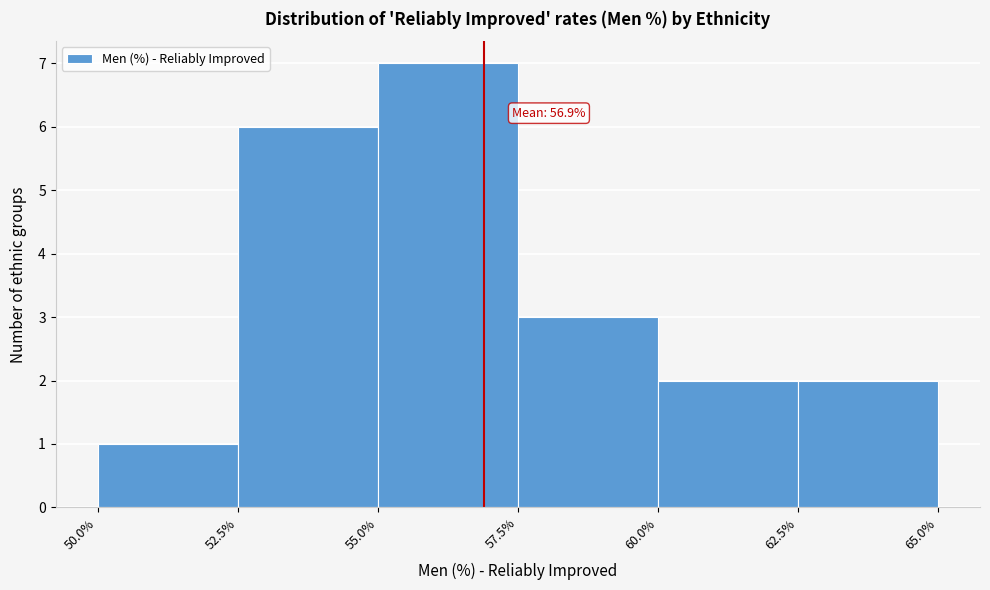

Which range on the x-axis has the tallest bar?

55.0% to 57.5%